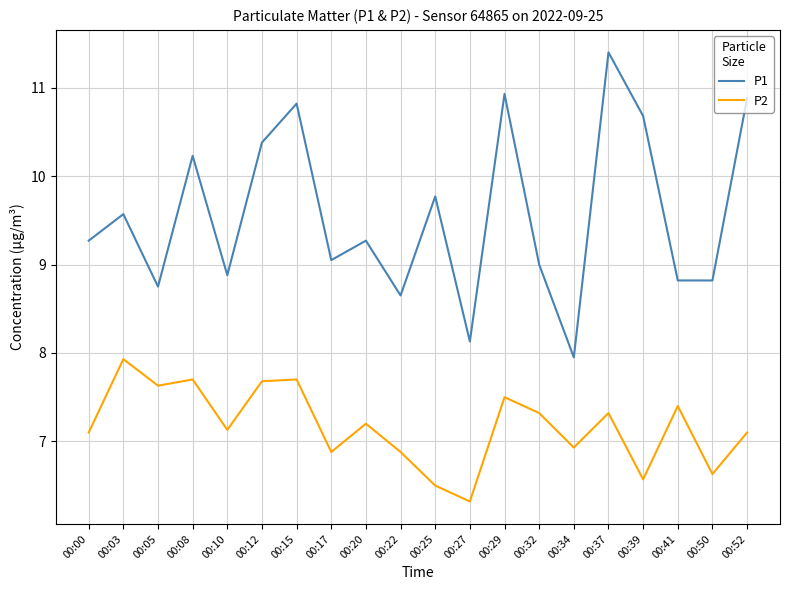

Is the value of P1 at 00:25 greater than the value of P2 at 00:29?

Yes